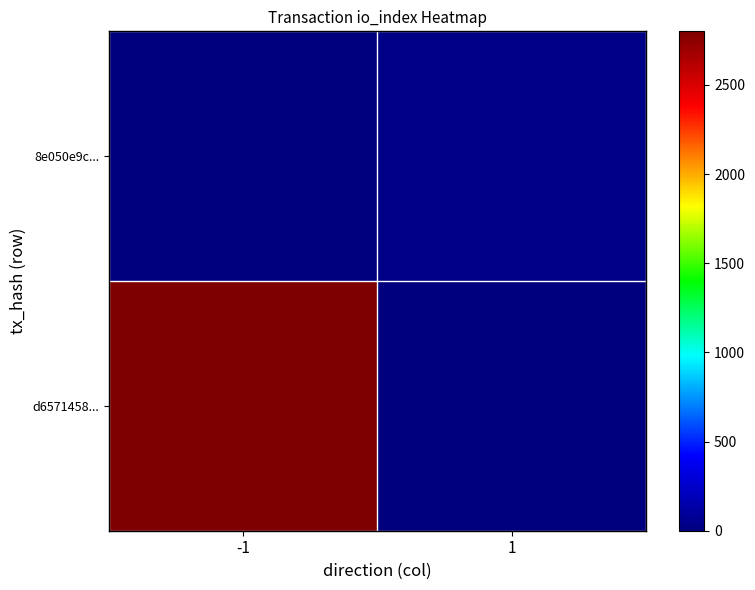

What is the difference between the highest and lowest values at -1?

2801